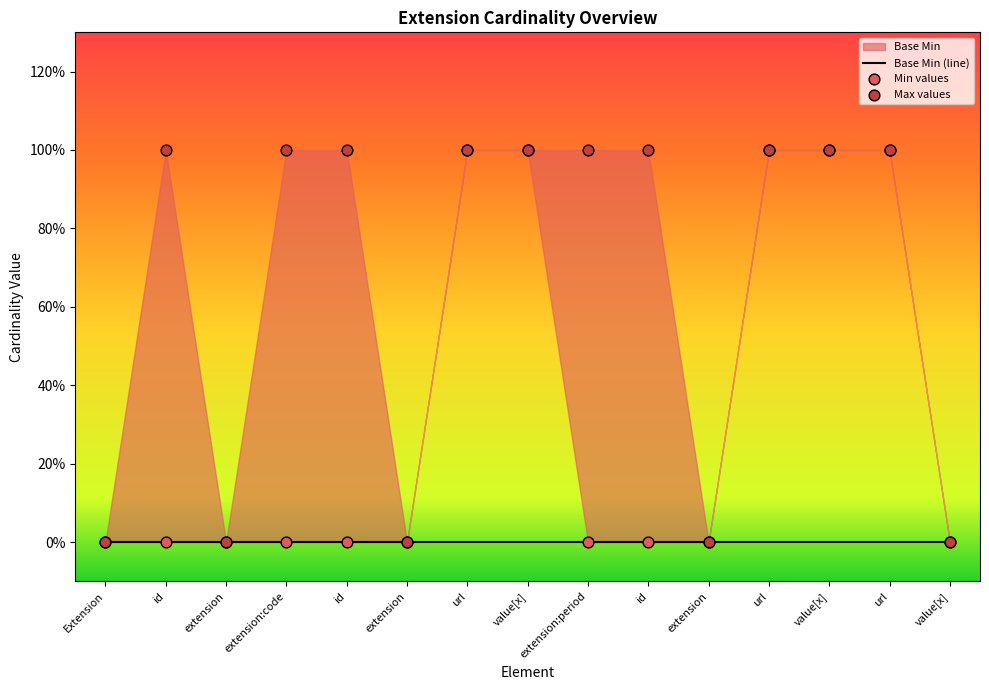

Which series has the largest total across all categories?

Max values